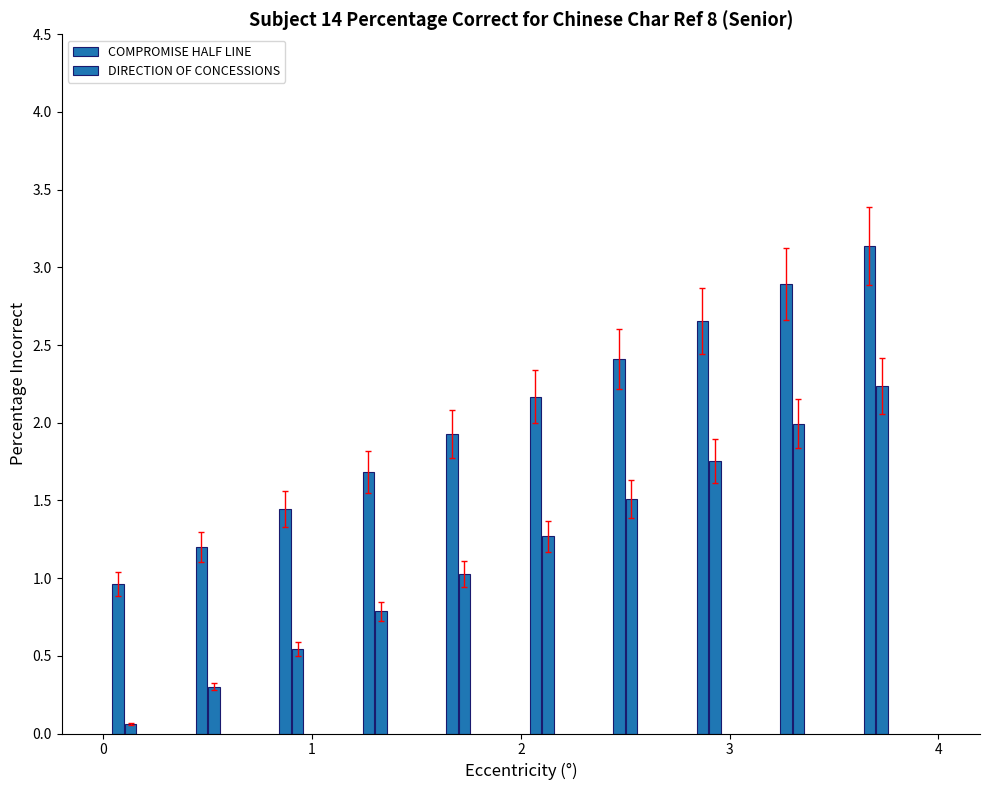

What is the greatest value displayed?

3.1